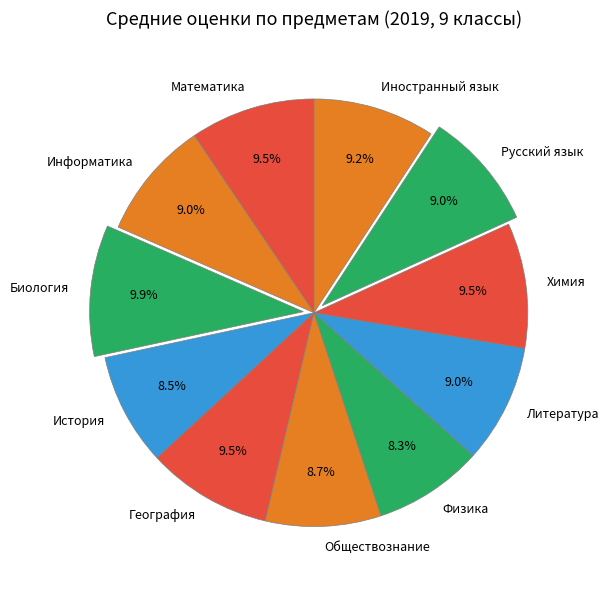

To the nearest percent, what portion does Физика represent?

8%